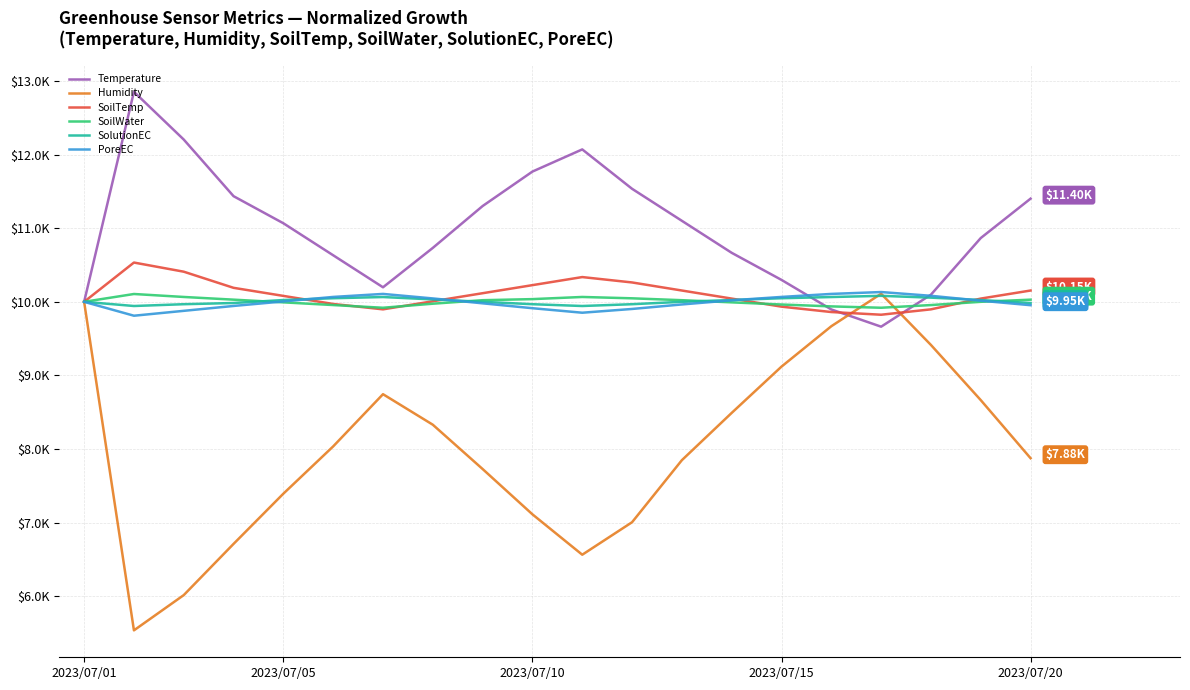

Reading left to right, what are all the values shown in this chart?

Temperature: 10000.0	12851.9	12203.3	11434.3	11066.5	10631.9	10197.3	10732.2	11300.6	11768.6	12069.5	11534.6	11100.0	10665.3	10297.6	9896.4	9662.3	10097.0	10865.9	11400.9
Humidity: 10000.0	5538.9	6017.7	6713.0	7395.0	8036.9	8745.7	8331.1	7729.3	7114.2	6565.9	7007.2	7849.7	8491.6	9120.1	9668.4	10109.7	9414.3	8665.4	7876.4
SoilTemp: 10000.0	10533.2	10409.1	10189.9	10080.4	9970.8	9897.7	10007.3	10116.9	10226.4	10336.0	10263.0	10153.4	10043.8	9934.3	9861.2	9824.7	9897.7	10043.8	10153.4
SoilWater: 10000.0	10106.1	10065.9	10029.3	9992.7	9956.1	9919.5	9974.4	10022.0	10036.6	10065.9	10047.6	10022.0	9992.7	9963.4	9937.8	9919.5	9956.1	10000.0	10029.3
SolutionEC: 10000.0	9943.2	9967.5	9983.8	10024.4	10048.7	10064.9	10032.5	10000.0	9967.5	9943.2	9967.5	10000.0	10024.4	10048.7	10064.9	10081.2	10056.8	10024.4	9983.8
PoreEC: 10000.0	9811.1	9877.5	9943.8	10005.1	10066.4	10107.2	10045.9	9979.6	9913.2	9852.0	9903.0	9964.3	10020.4	10066.4	10107.2	10132.7	10081.7	10015.3	9954.1